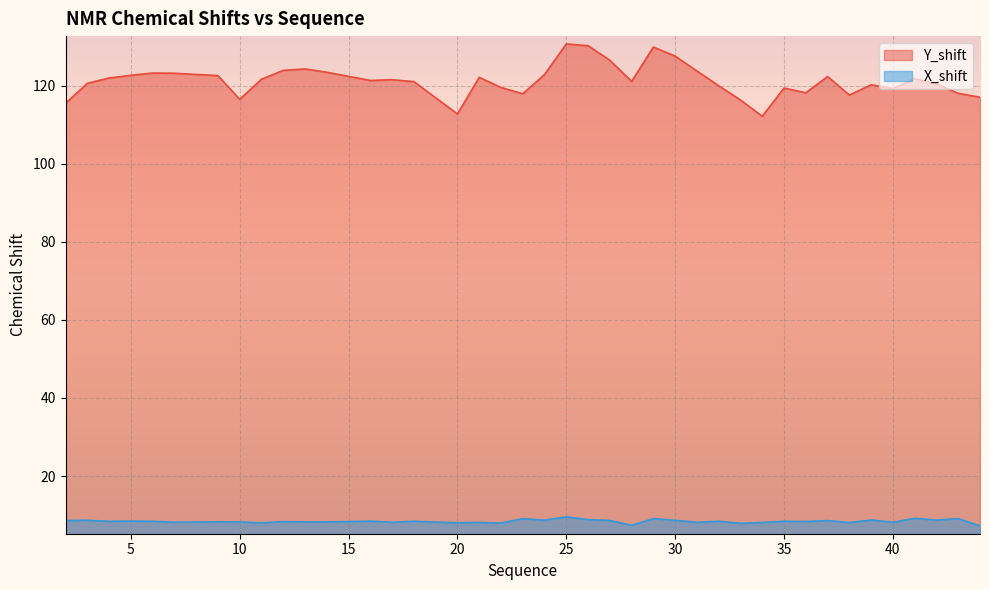

Rank the series by their average value, from lowest to highest.

X_shift, Y_shift